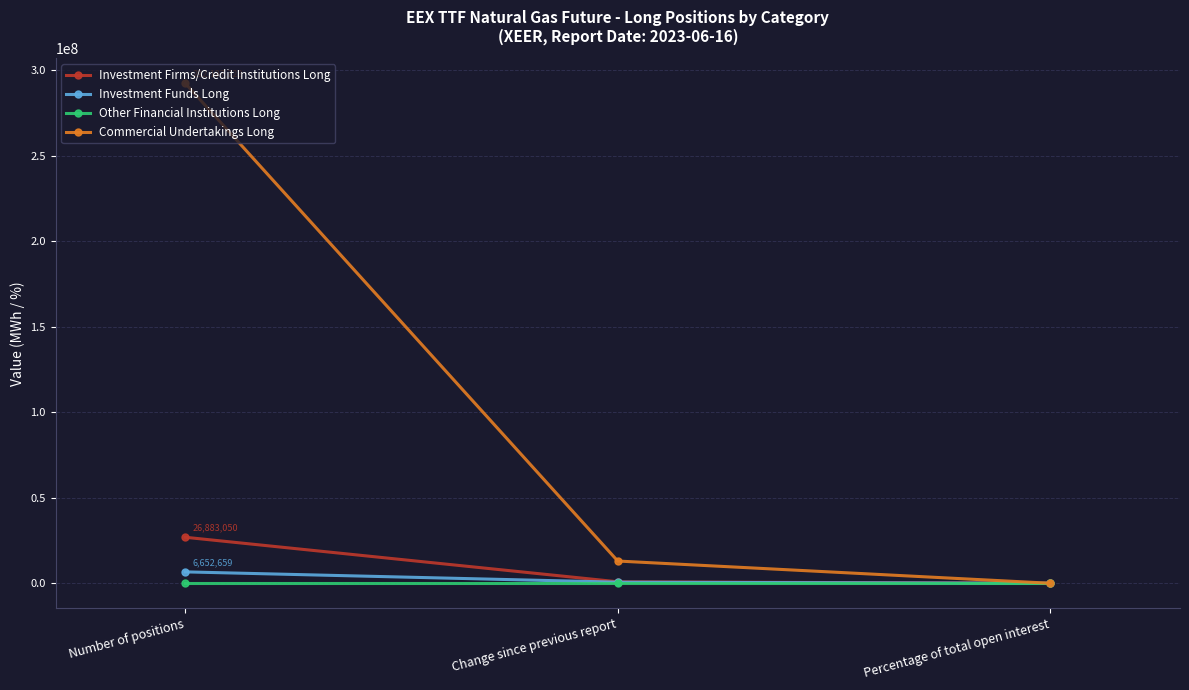

What are all the series names shown in the legend?

Investment Firms/Credit Institutions Long, Investment Funds Long, Other Financial Institutions Long, Commercial Undertakings Long